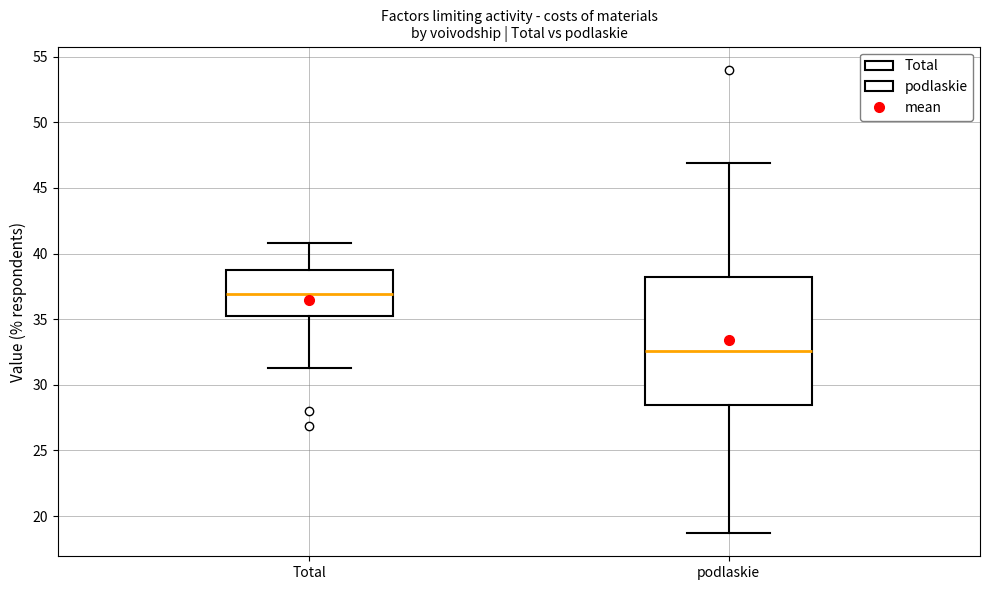

Which box is the tallest, from its lower edge to its upper edge?

podlaskie